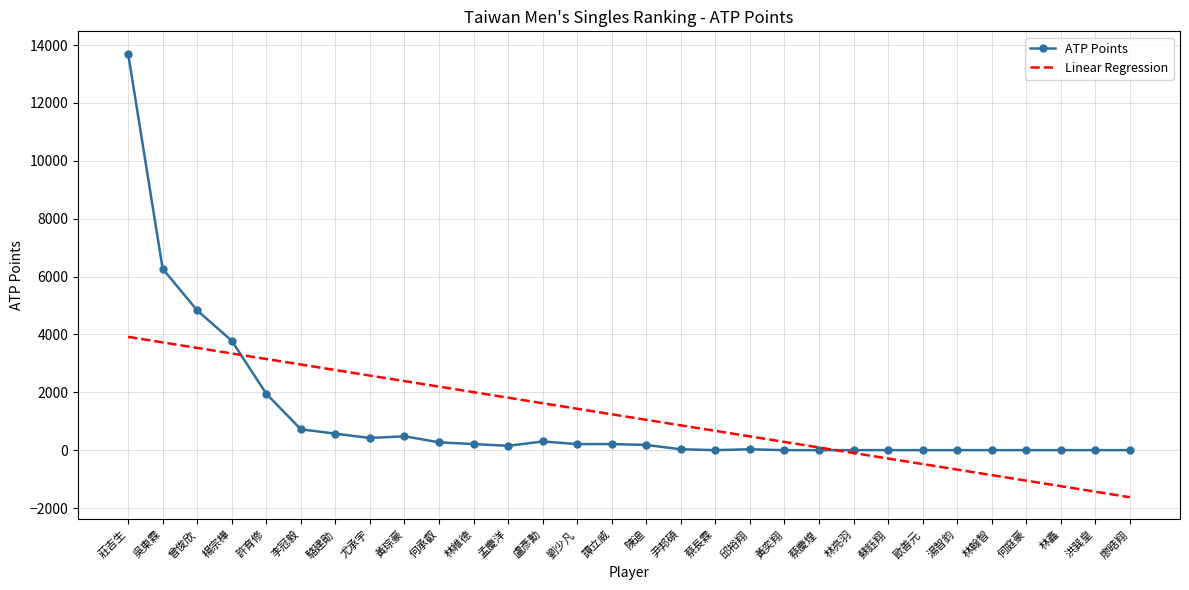

True or false: Linear Regression has more than 1 interior local peaks.

False